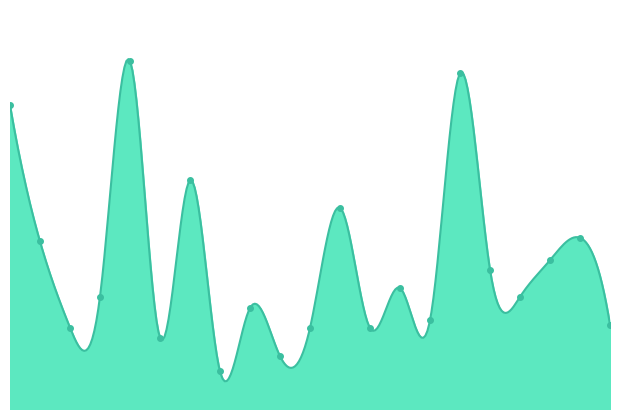

How many values exceed 883?

11